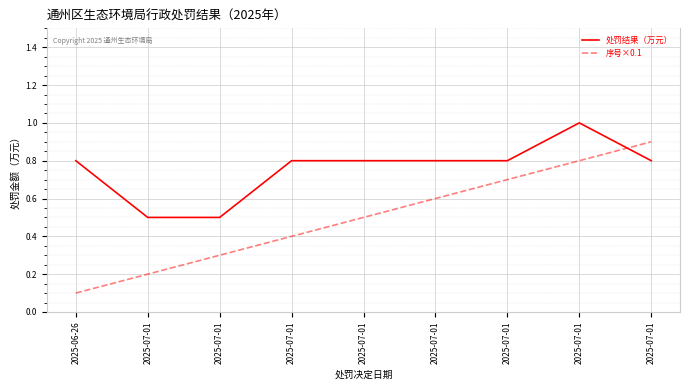

What is the sum of the 处罚结果（万元） values at 2025-07-01 and 2025-06-26?

1.6